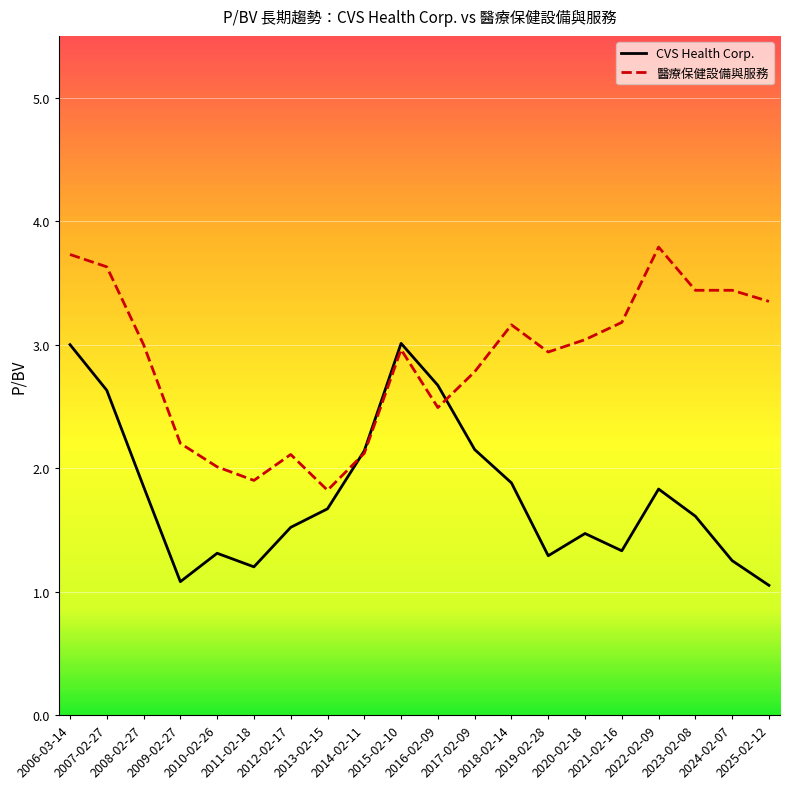

Is it true that 醫療保健設備與服務 equals 1.8 at 2008-02-27?

False